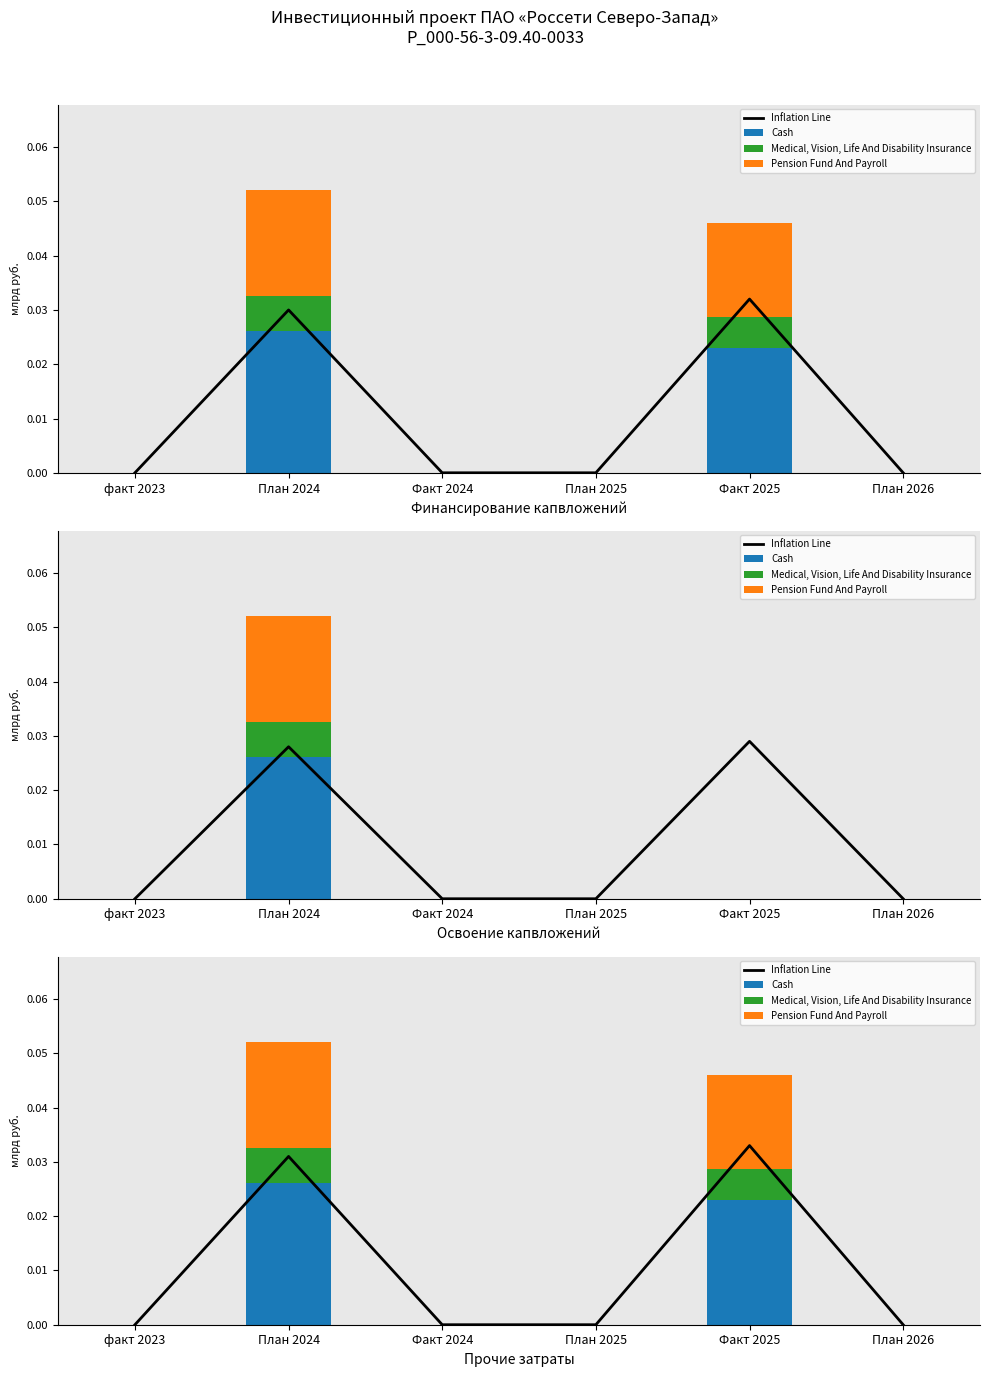

How many groups of bars are there?

6